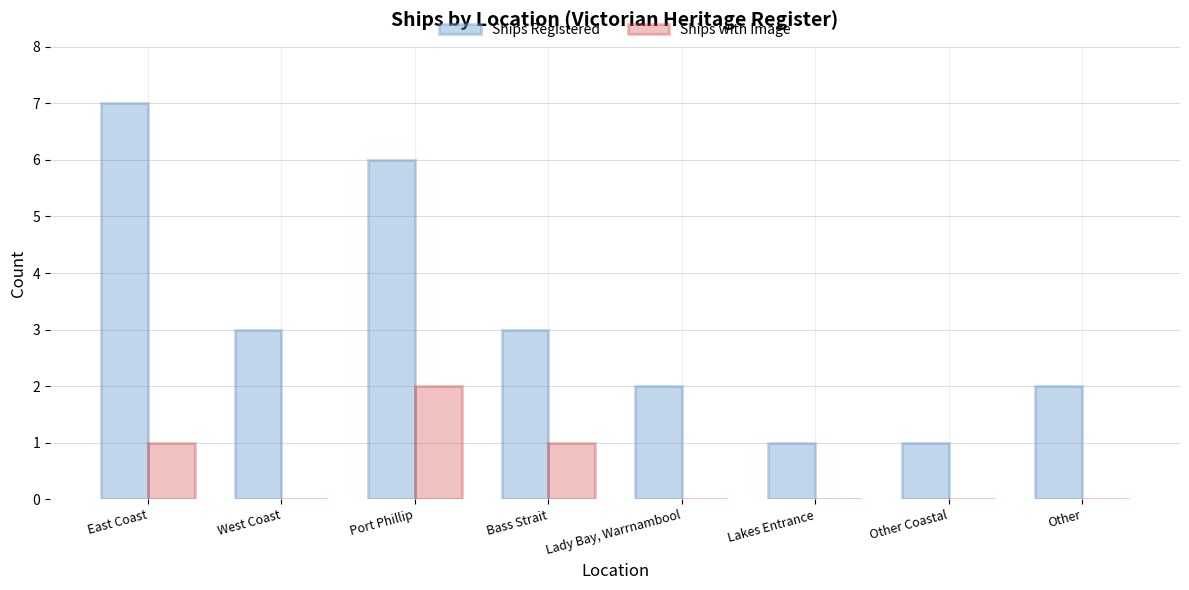

How many categories are shown in the chart?

8